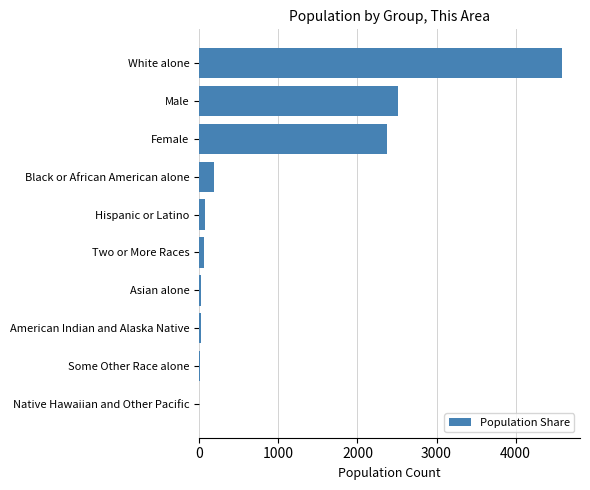

How many series are shown in this chart?

1